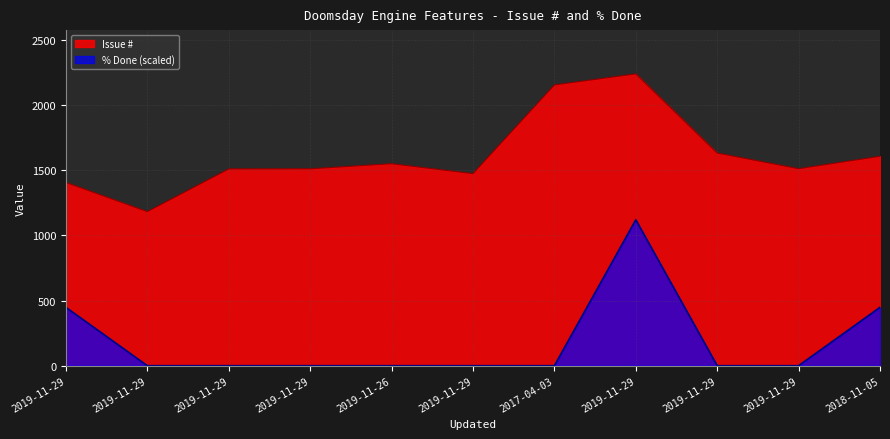

True or false: % Done and Issue # cross at least once.

False